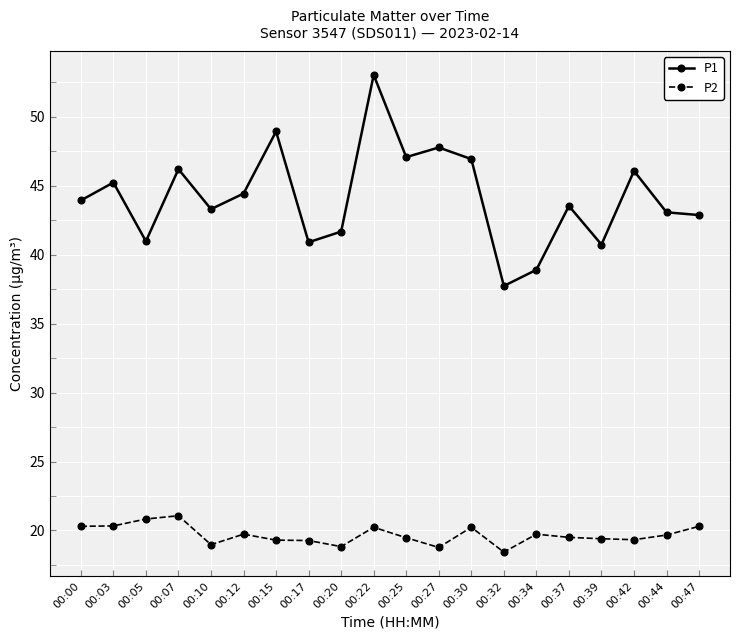

At 00:39, list the series in order from largest to smallest.

P1, P2